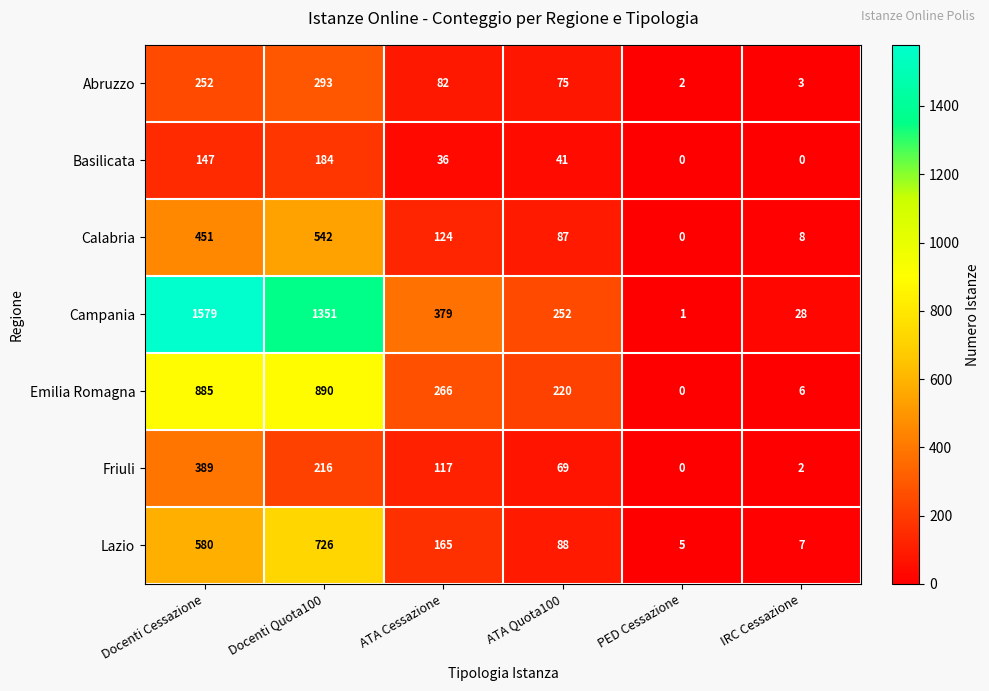

What is the difference between the highest and lowest values at ATA Cessazione?

343